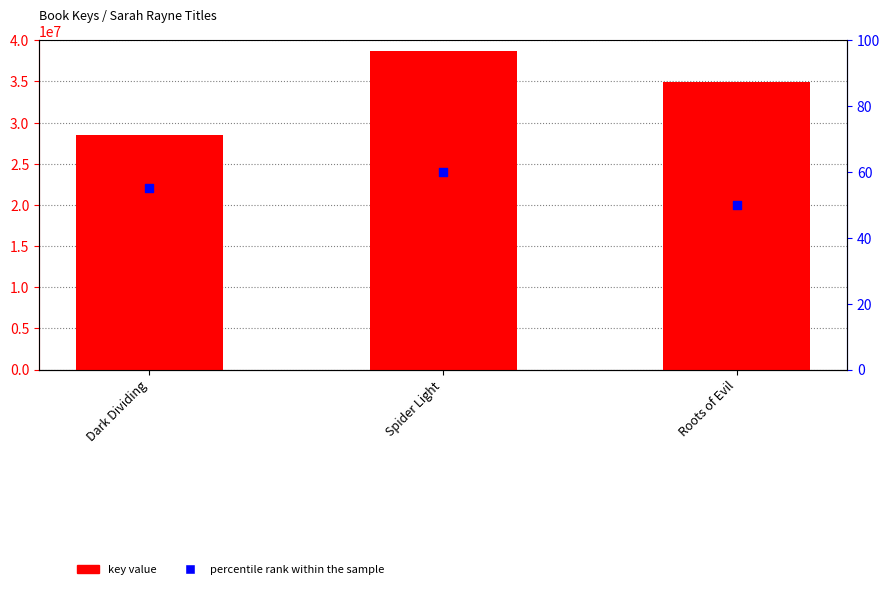

What is the total value across all series at Spider Light?

38674375